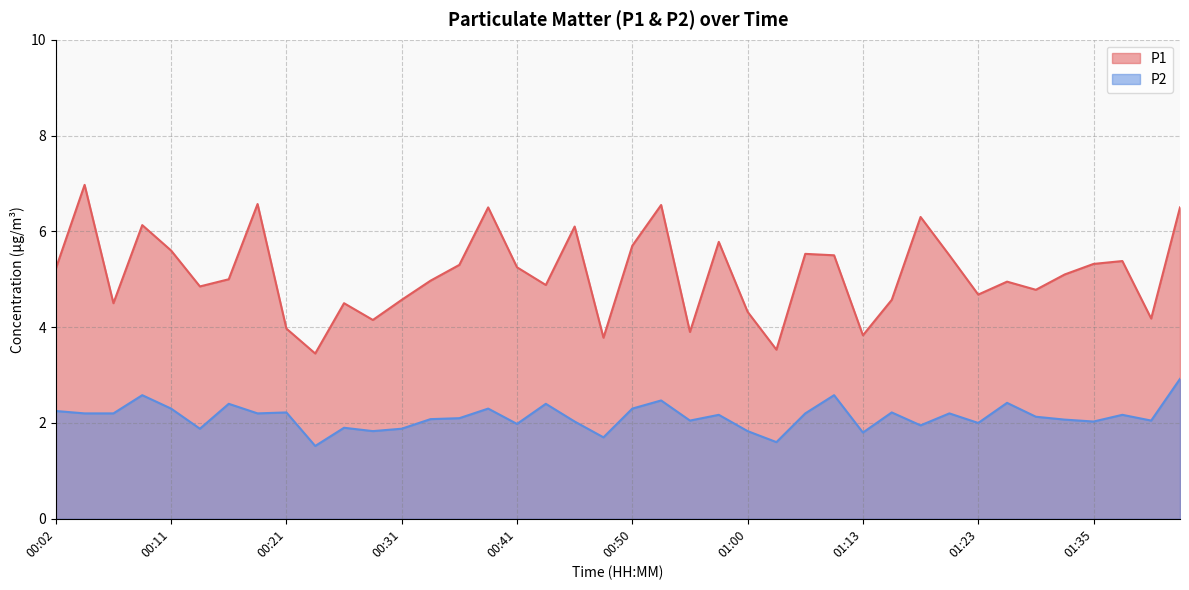

What is the difference between the highest and lowest values at 01:38?

3.2